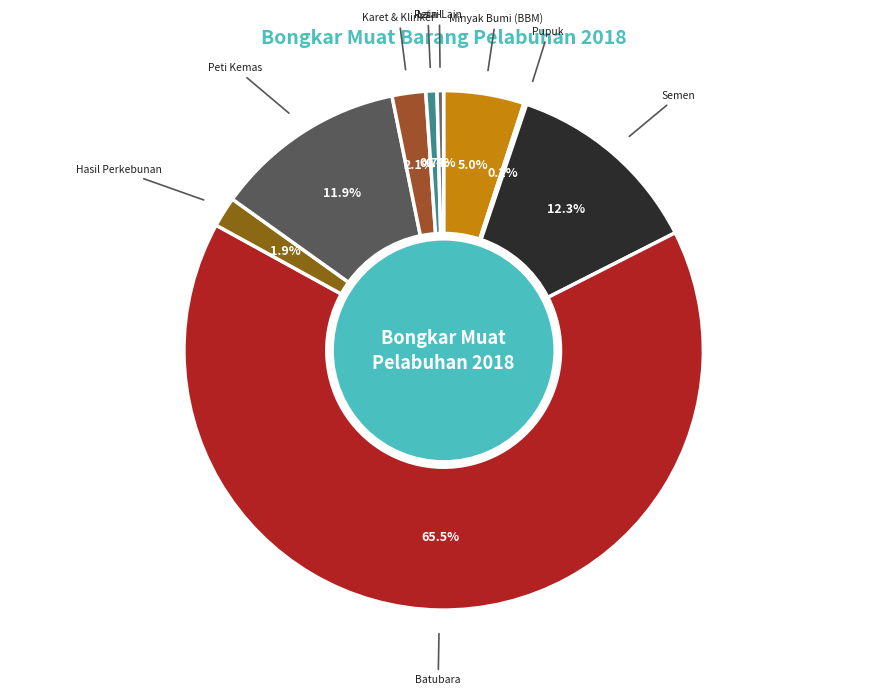

Between Batubara and Peti Kemas, which is larger?

Batubara